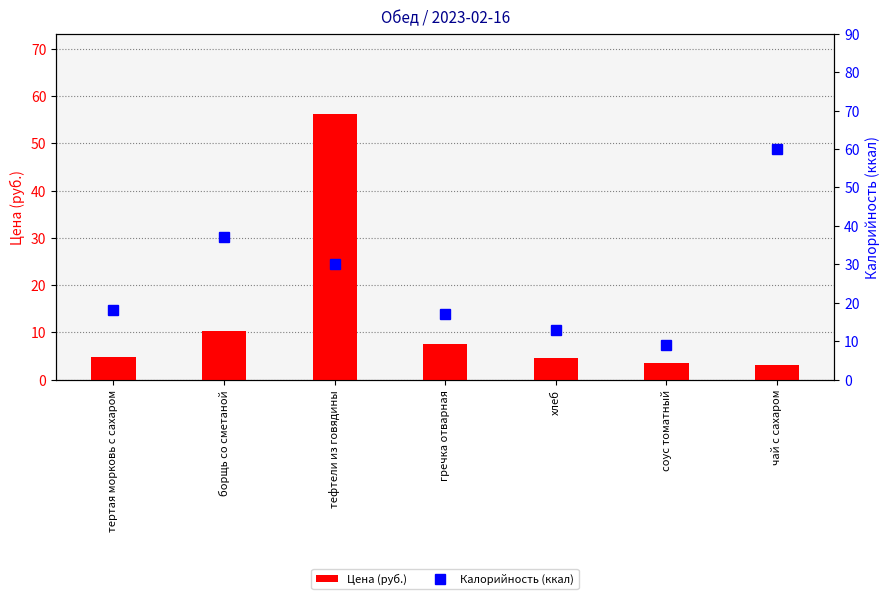

How many values in the Калорийность (ккал) series exceed 18?

3